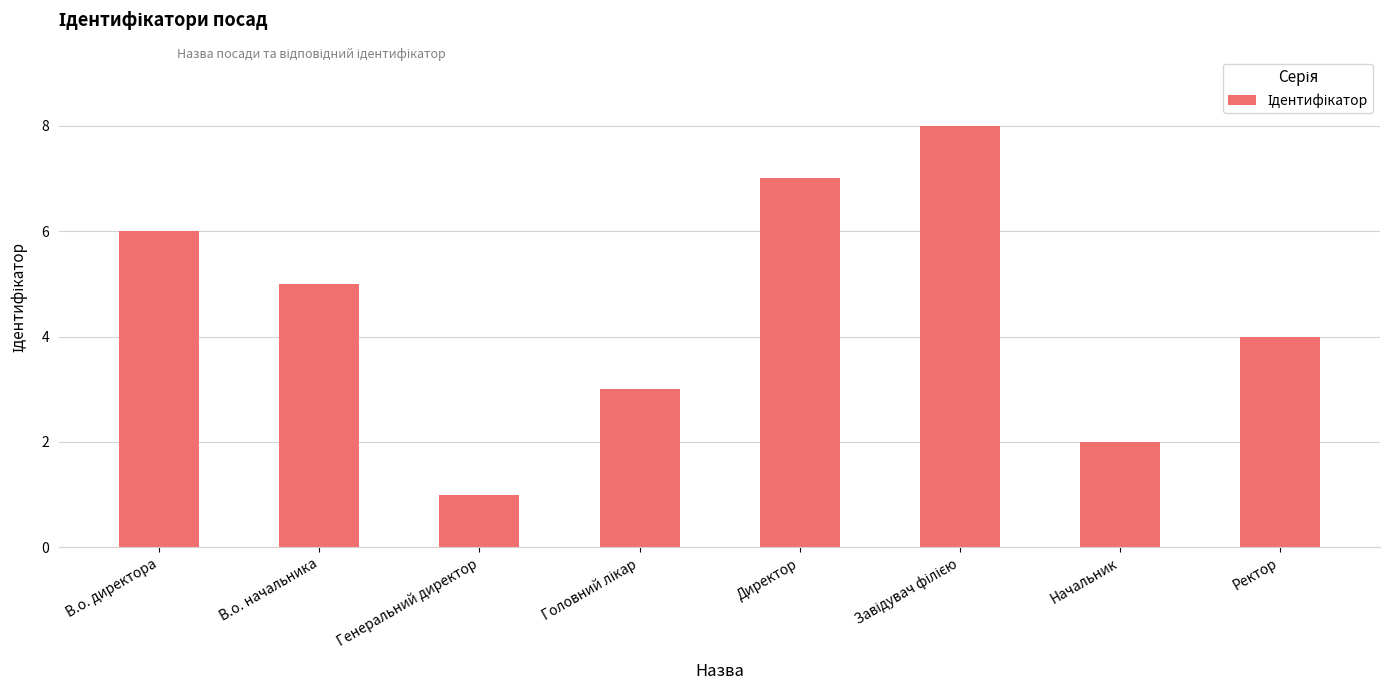

Reading right to left, list all the values displayed in this chart.

4	2	8	7	3	1	5	6